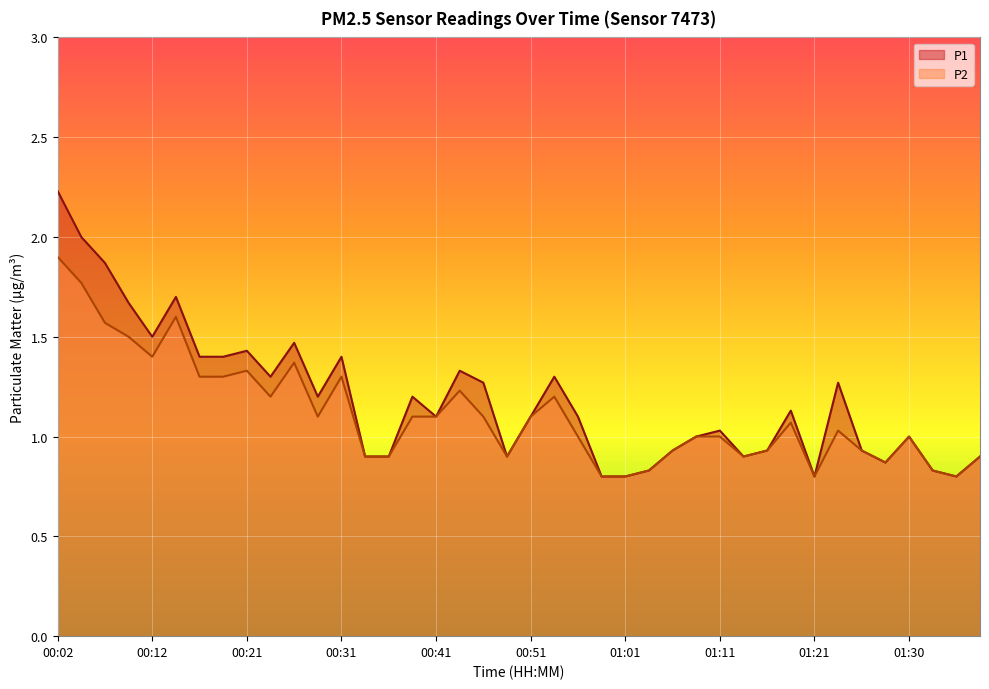

What is the label of the 26th point from the right?

00:36